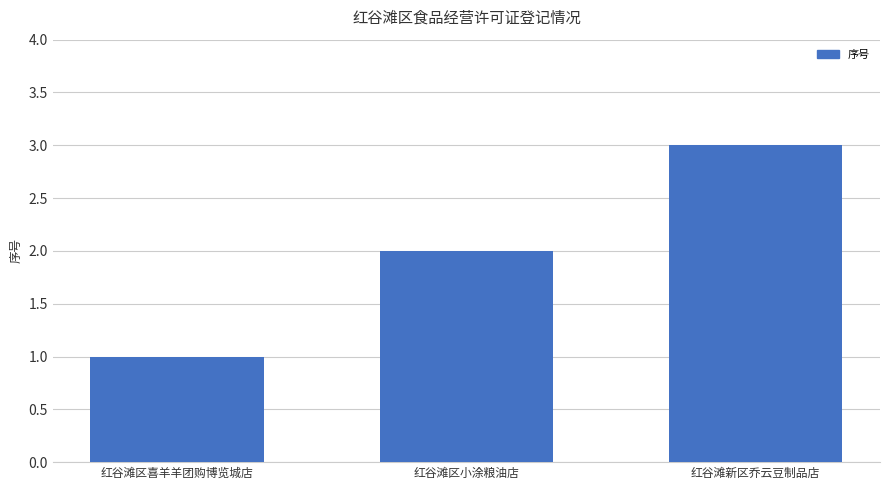

Reading left to right, transcribe all the data shown in this chart.

1	2	3